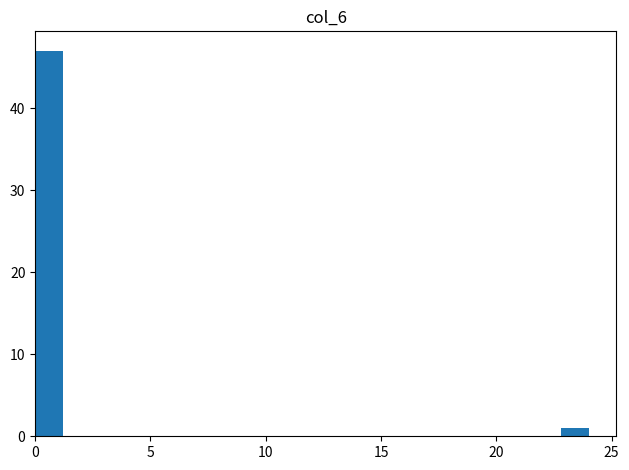

Read against the x-axis, roughly where is the centre of the tallest bar?

0.5